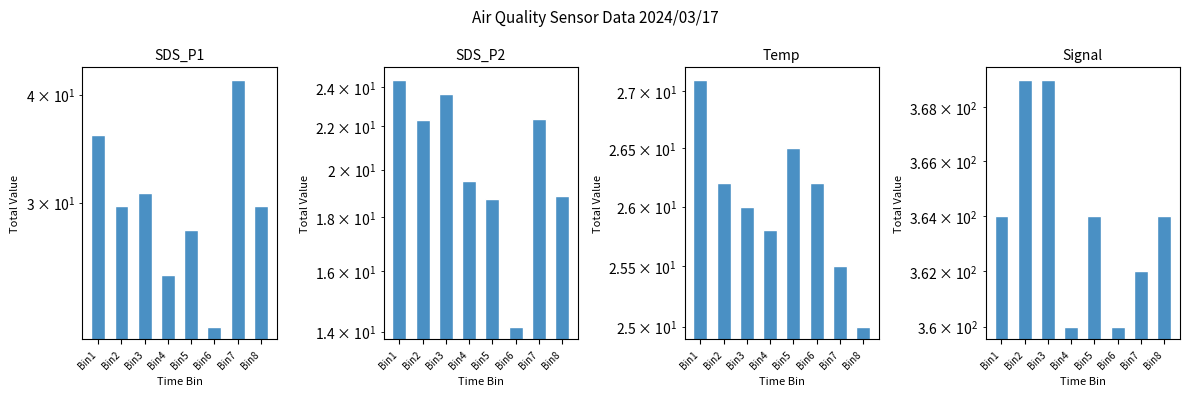

The value of Signal at Bin3 is 528.9. True or false?

False